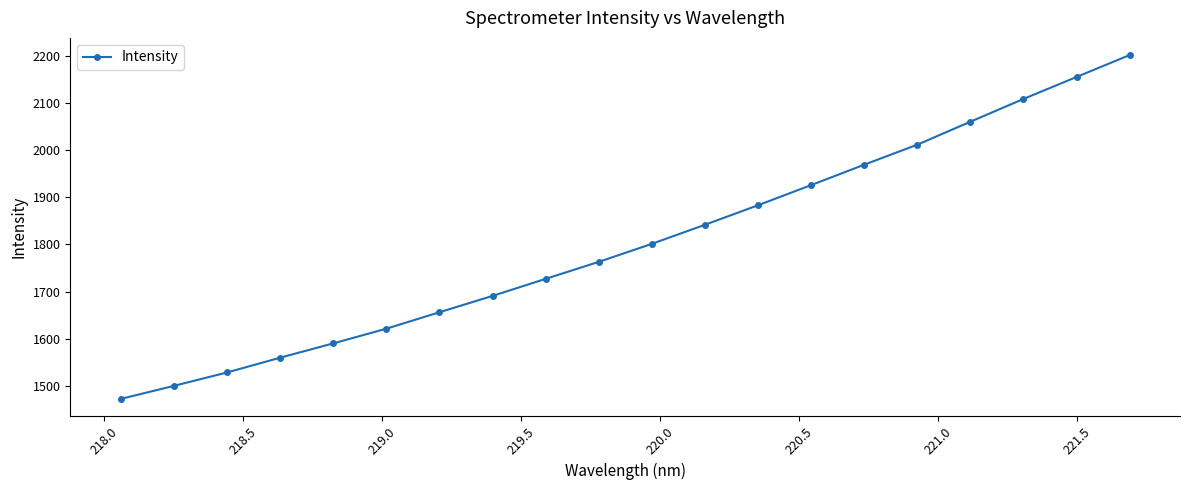

What is the average value?

1803.5